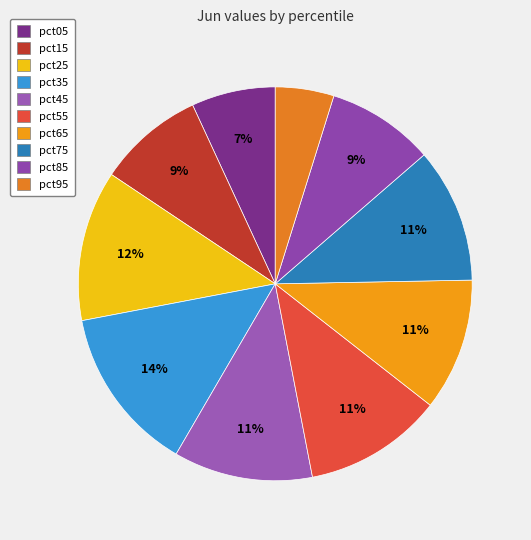

Between pct85 and pct65, which is larger?

pct65